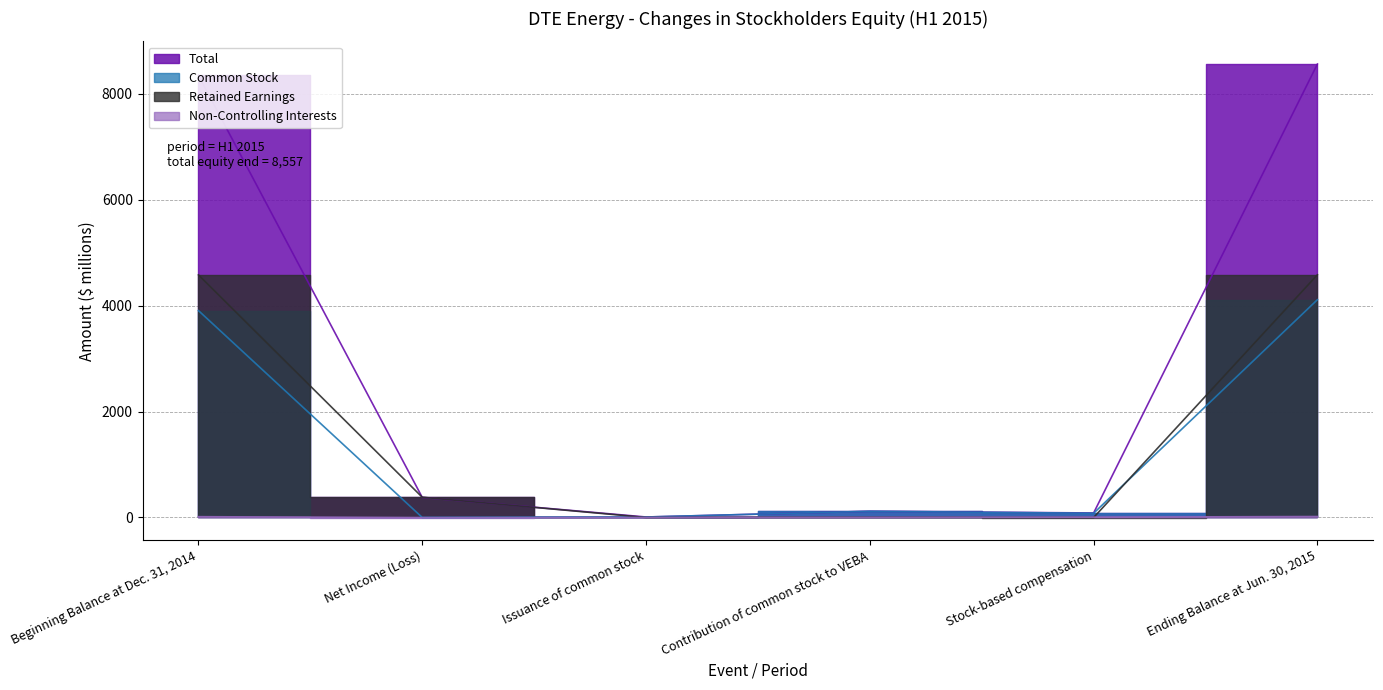

What is the greatest value displayed?

8557